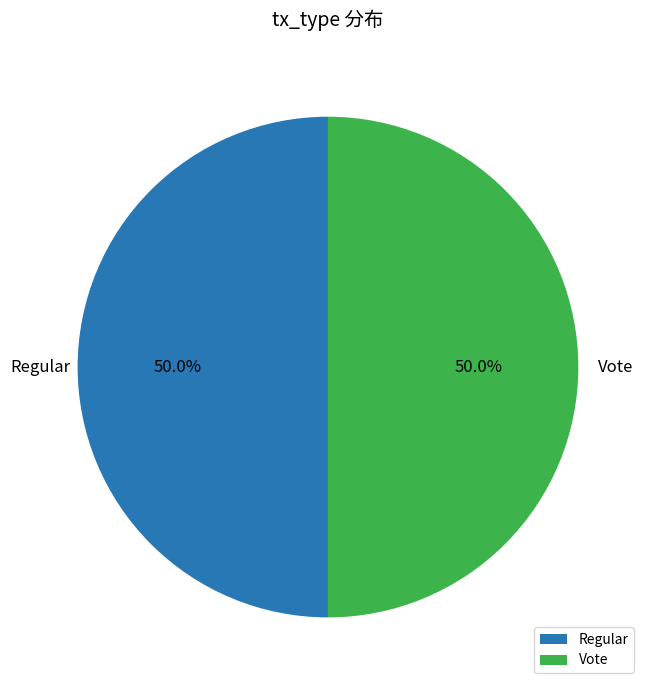

True or false: Regular accounts for 8% of the total.

False